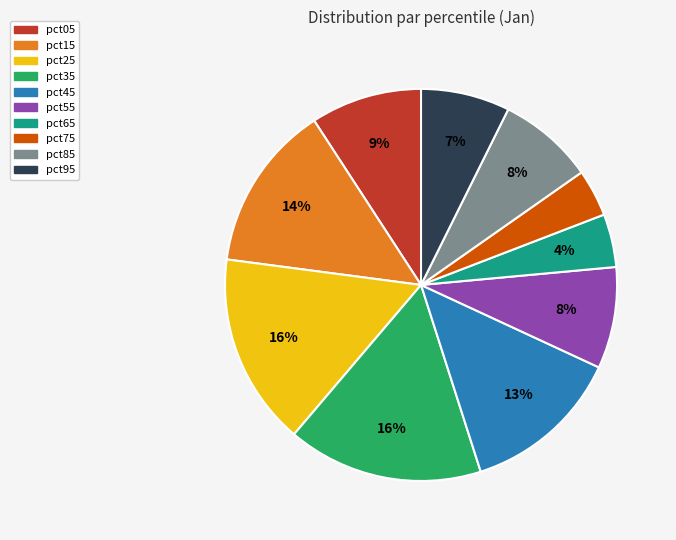

Between pct05 and pct45, which is larger?

pct45